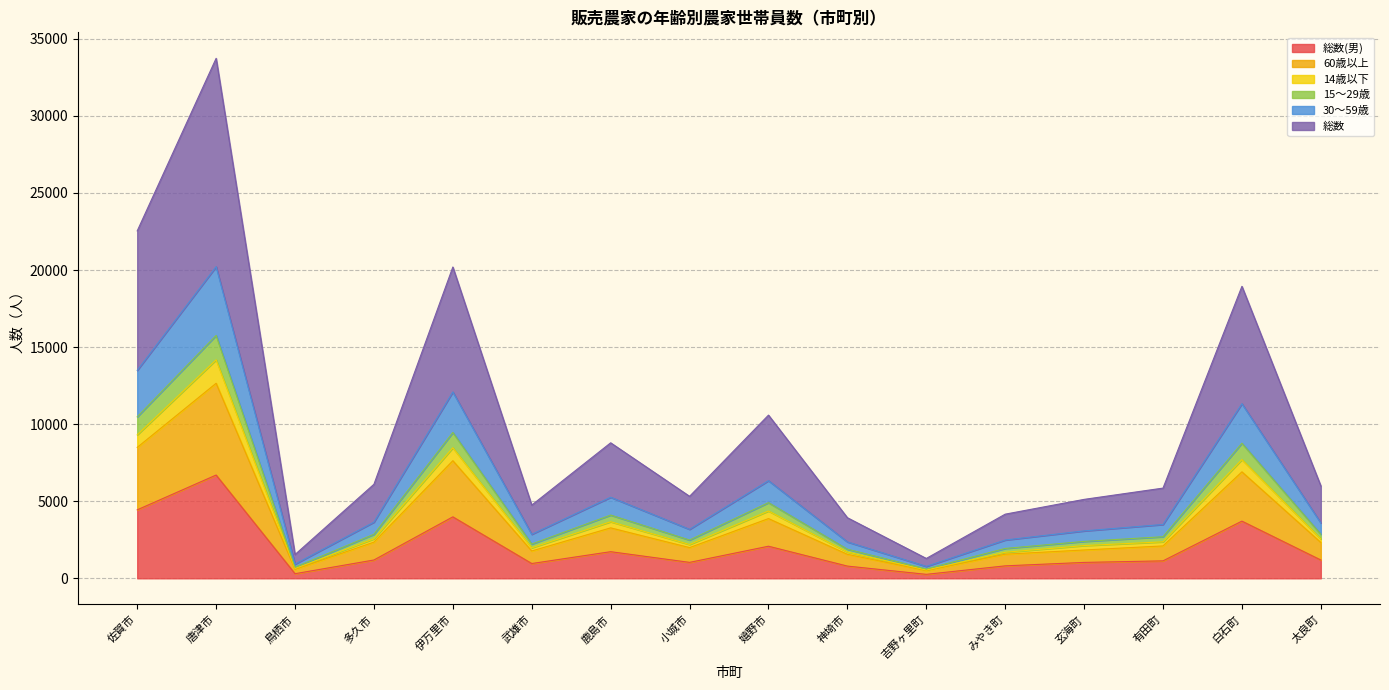

True or false: 30～59歳 and 14歳以下 intersect in this chart.

False